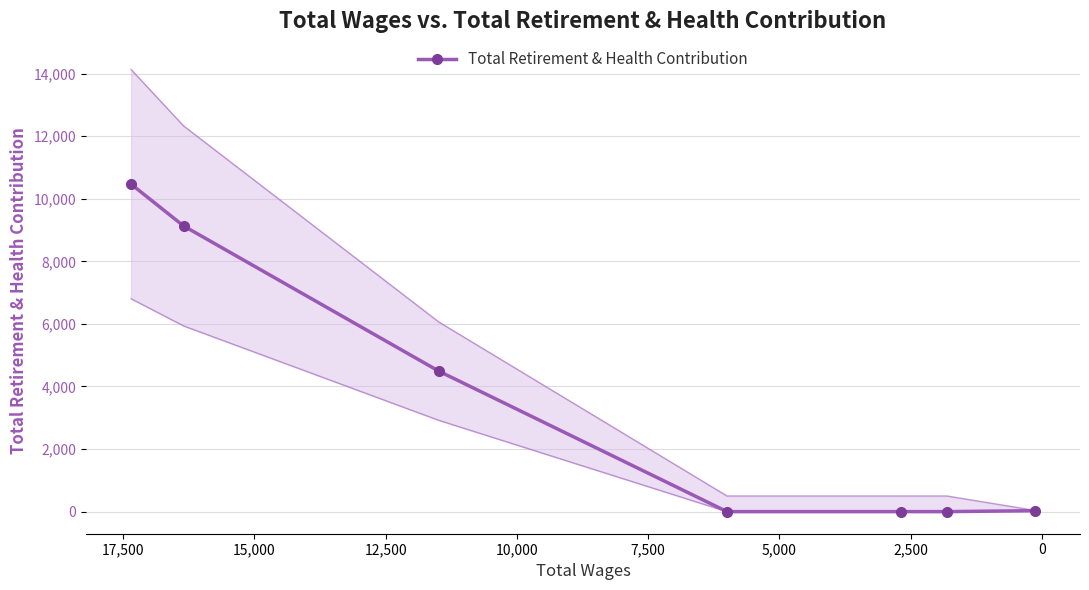

Count the number of categories in the chart.

7